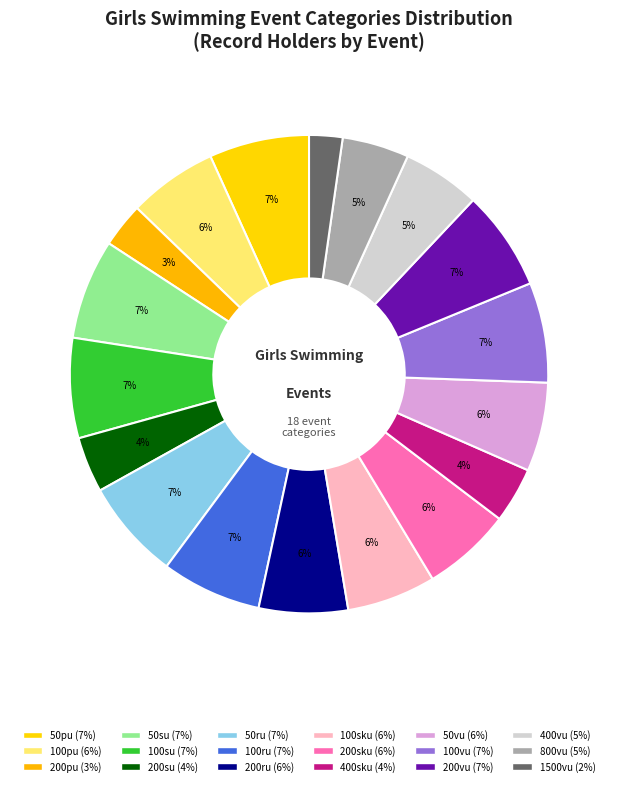

How many segments does this pie chart have?

18